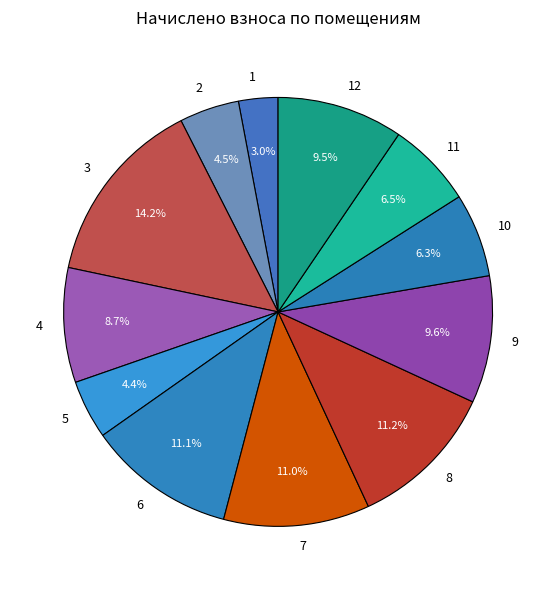

Approximately how many times larger is the value at 10 compared to 7?

0.6